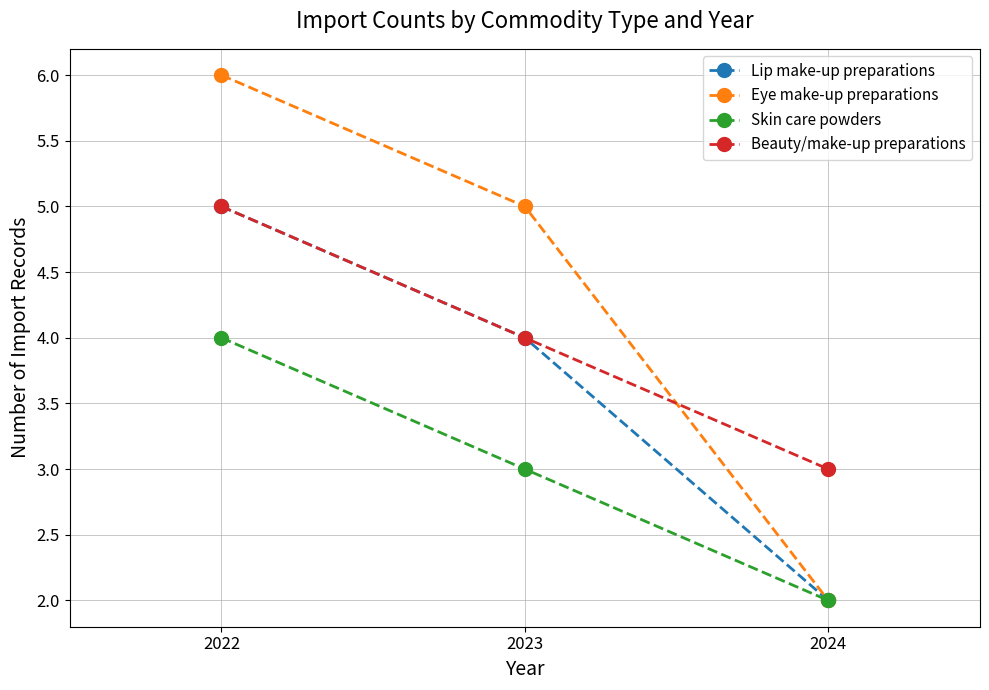

Read the Eye make-up preparations value at 2022.

6